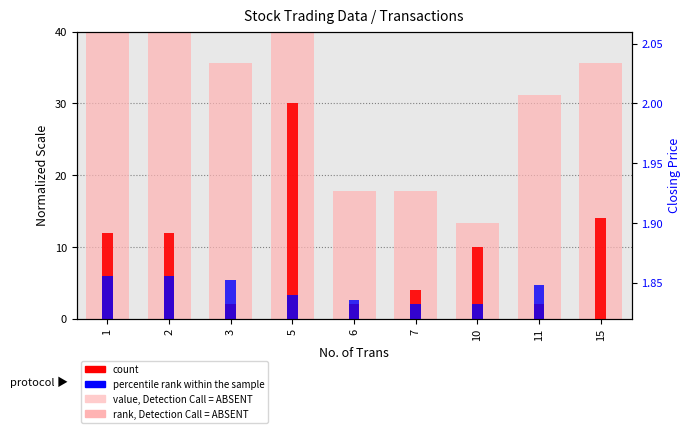

What is the average value of the count series?

9.8